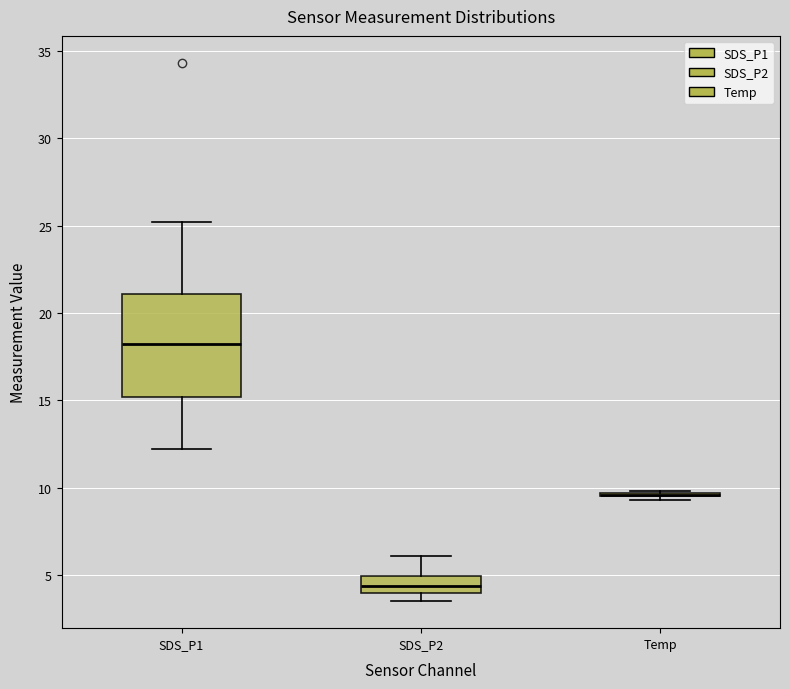

Reading left to right, transcribe this box plot: for each box, give where its median line is, the range the box spans, and where its two whiskers end, as read against the y-axis. The values are not printed on the chart, so give them approximately, as read against the axis.

SDS_P1: median 18.0, box 15.0 to 21.0, whiskers 12.0 to 25.0
SDS_P2: median 4.5, box 4.0 to 5.0, whiskers 3.5 to 6.0
Temp: box collapsed to a line at 9.5, whiskers 9.5 to 10.0